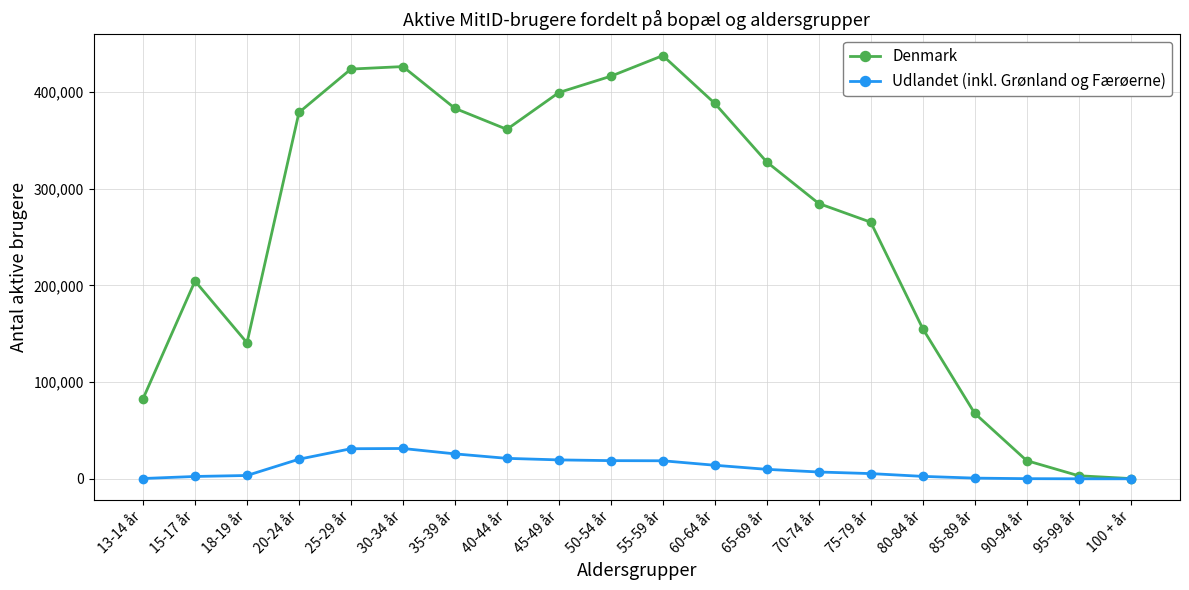

List the series in order of their peak value, lowest first.

Udlandet (inkl. Grønland og Færøerne), Denmark